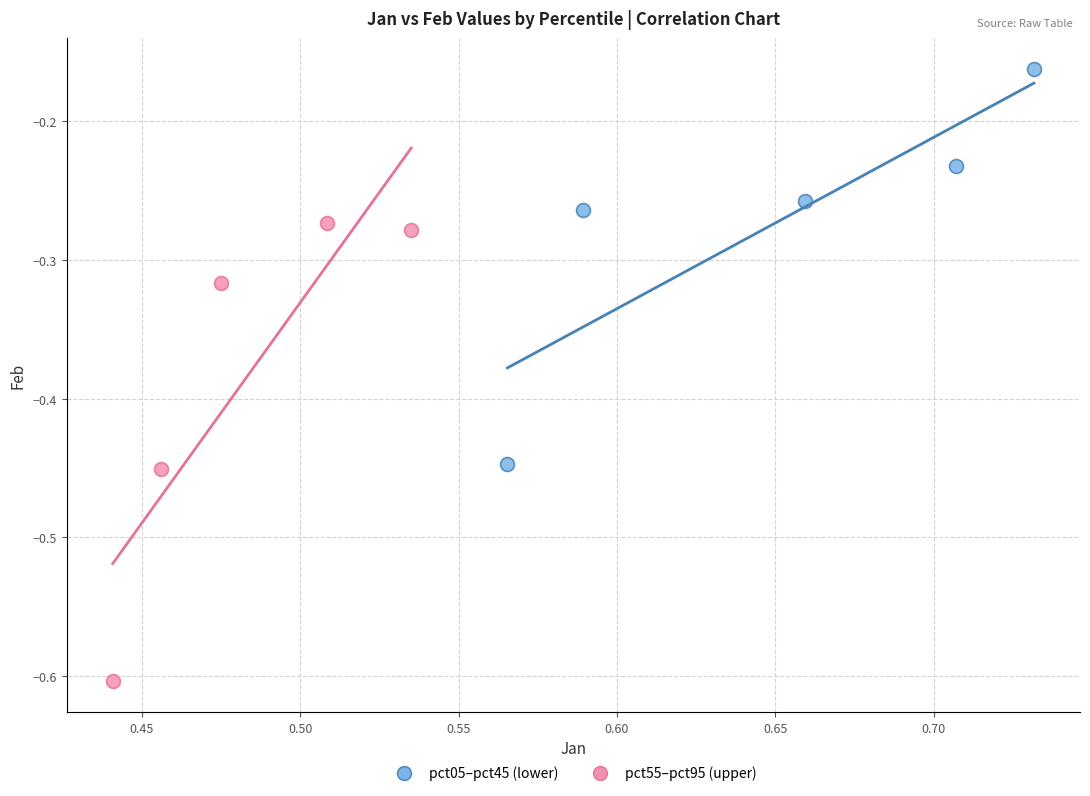

What are all the series names shown in the legend?

pct05–pct45 (lower), pct55–pct95 (upper)